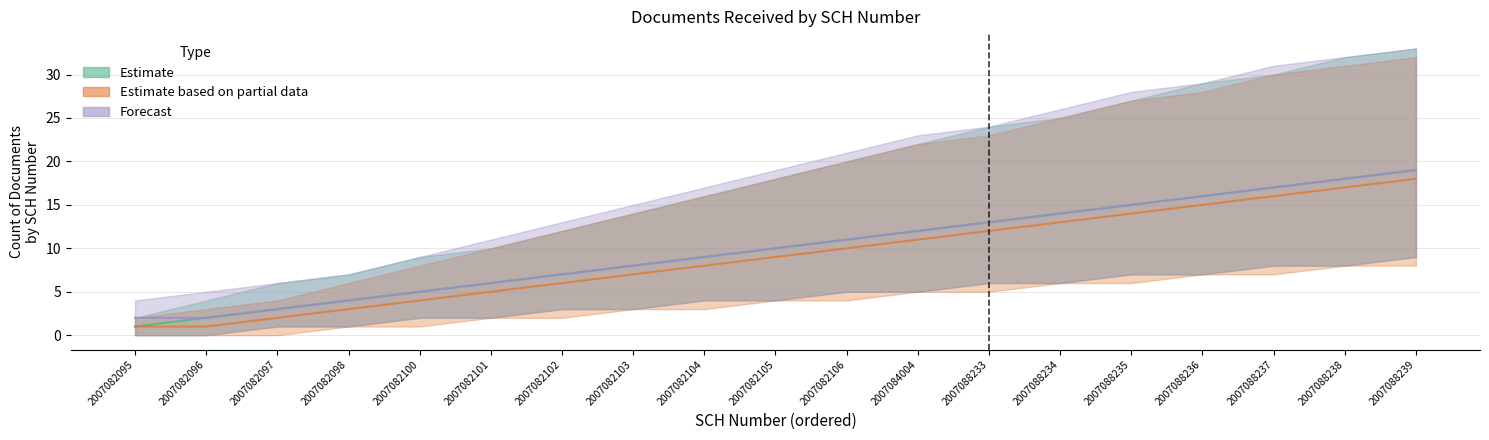

Is it true that Estimate equals 20 at 2007088234?

False